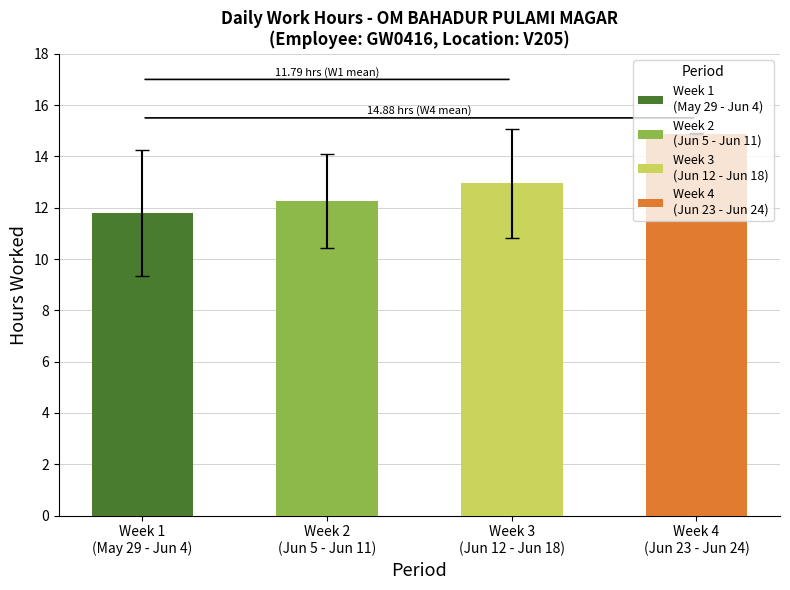

What is the minimum value shown in the chart?

11.8